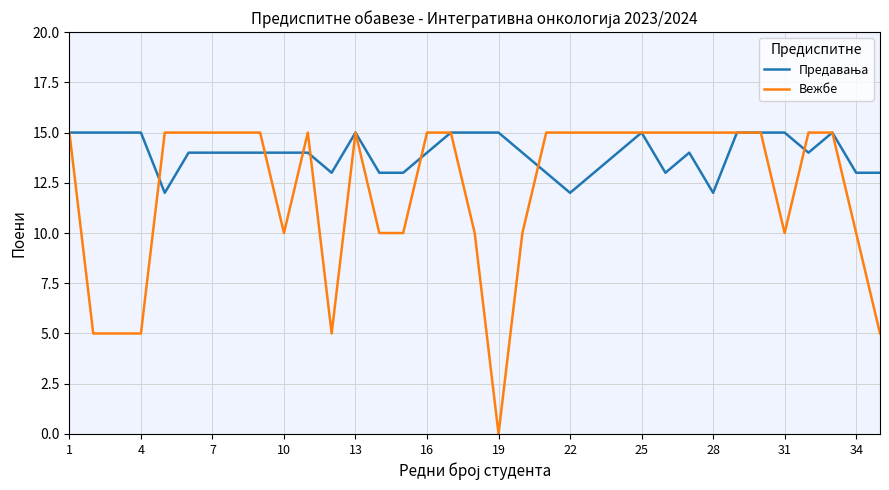

What is the greatest value displayed?

15